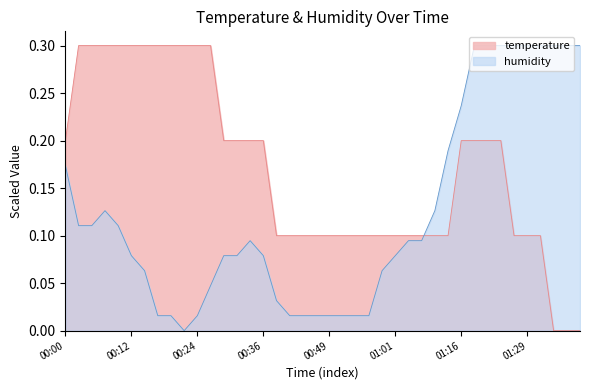

At which category does the chart reach its peak across all series?

00:02